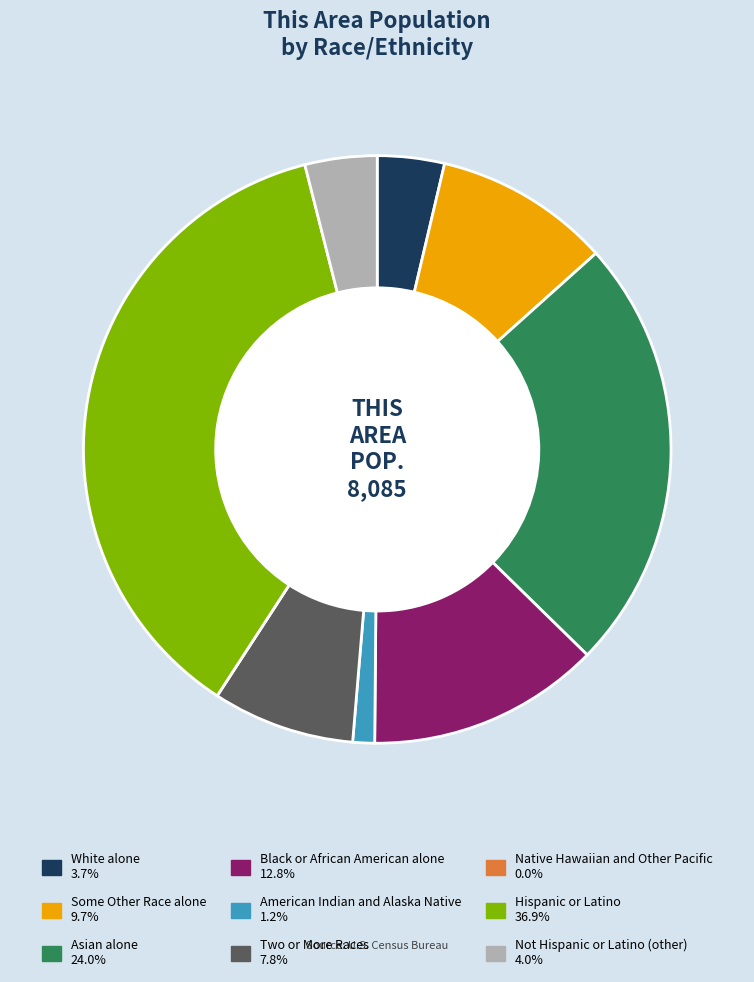

What is the largest slice in the pie chart?

Hispanic or Latino